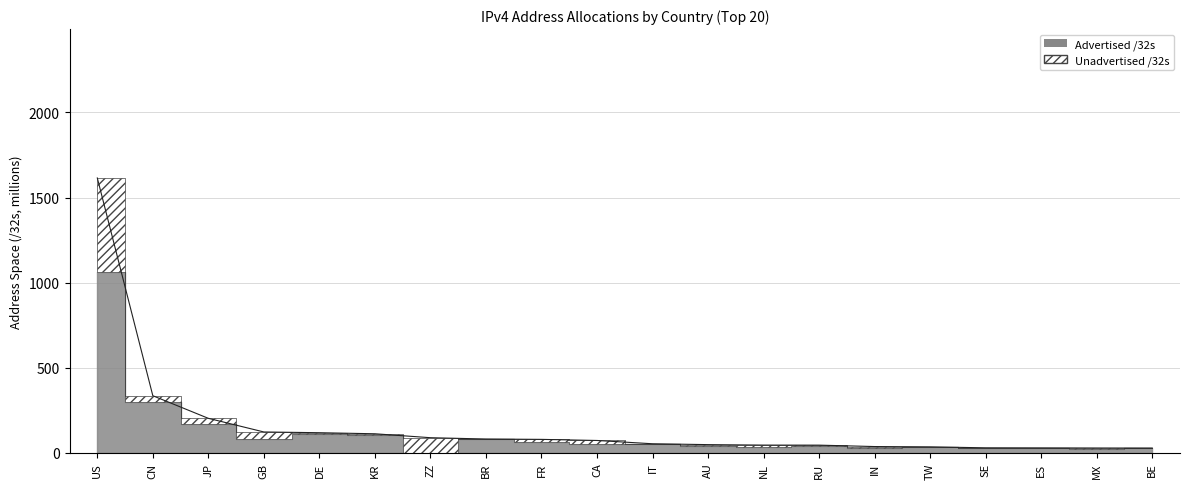

Reading left to right, transcribe all the data shown in this chart.

1615.1	335.8	203.1	123.0	118.6	112.4	89.3	81.6	79.5	73.0	53.7	48.6	45.9	45.6	37.3	35.5	29.8	29.4	28.8	28.4